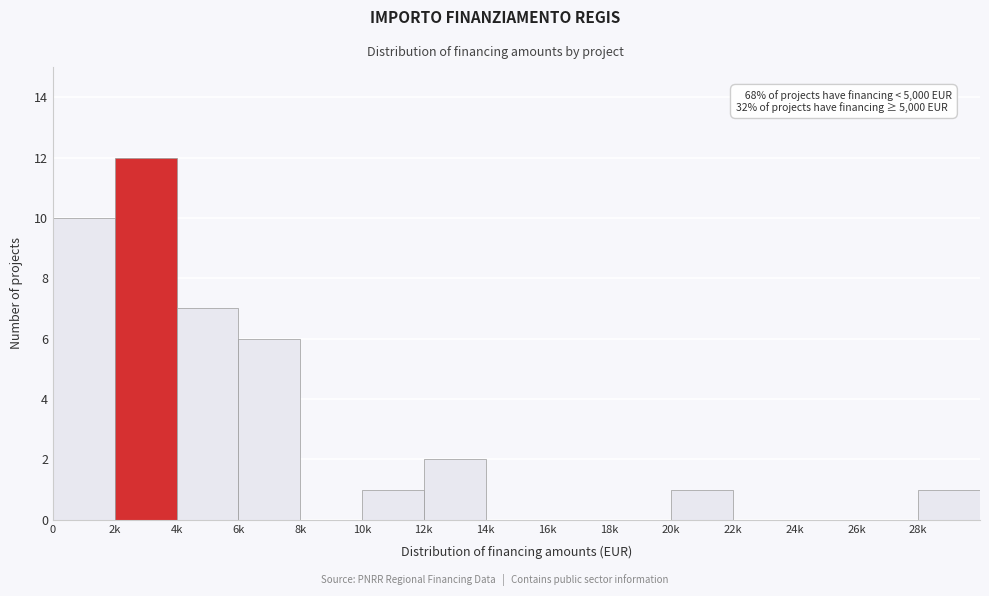

Reading left to right, extract all data points from this chart.

0=10	2k=12	4k=7	6k=6	8k=0	10k=1	12k=2	14k=0	16k=0	18k=0	20k=1	22k=0	24k=0	26k=0	28k=1